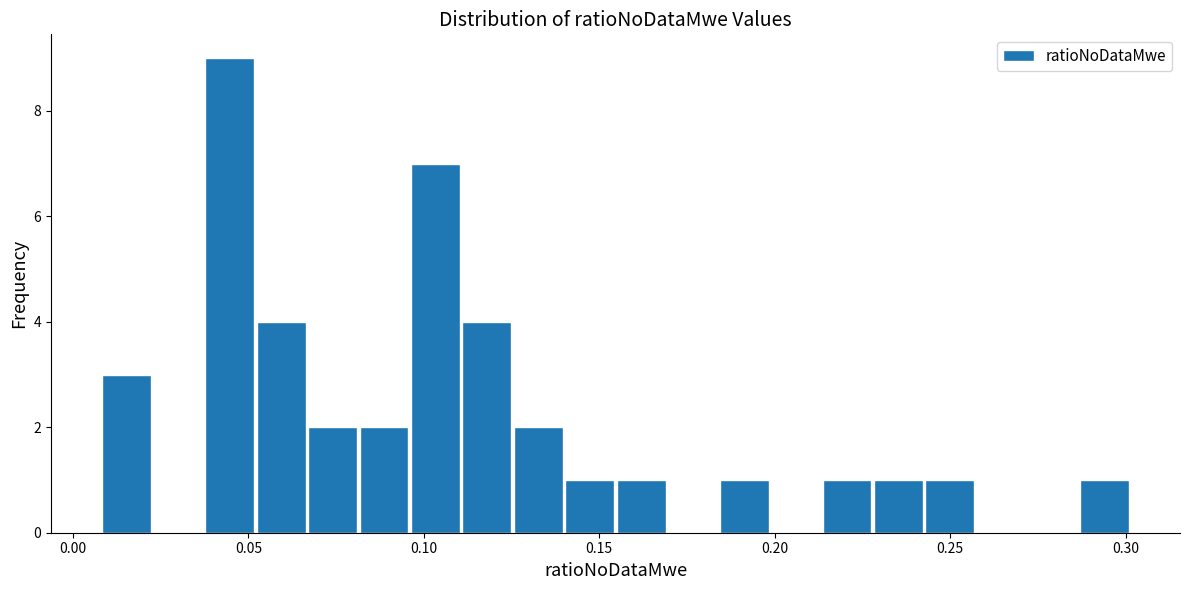

Around what value on the x-axis is the tallest bar? Give the approximate position of its centre, as read against the axis.

0.045